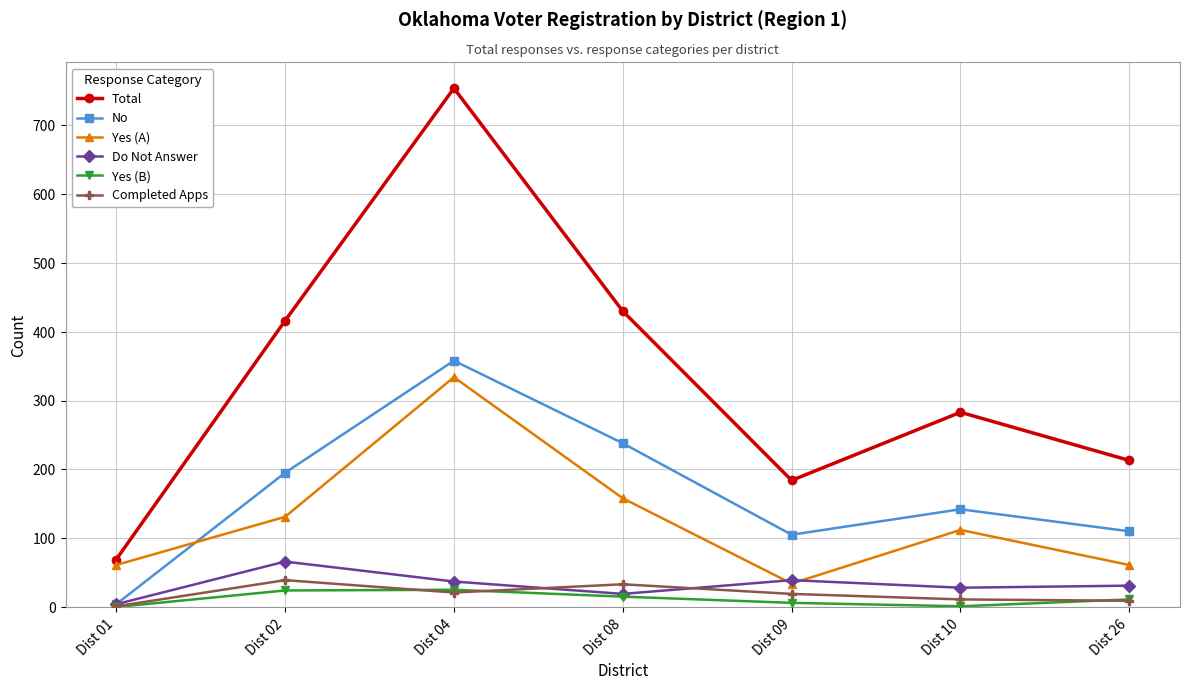

Which category has the highest value across all series?

Dist 04